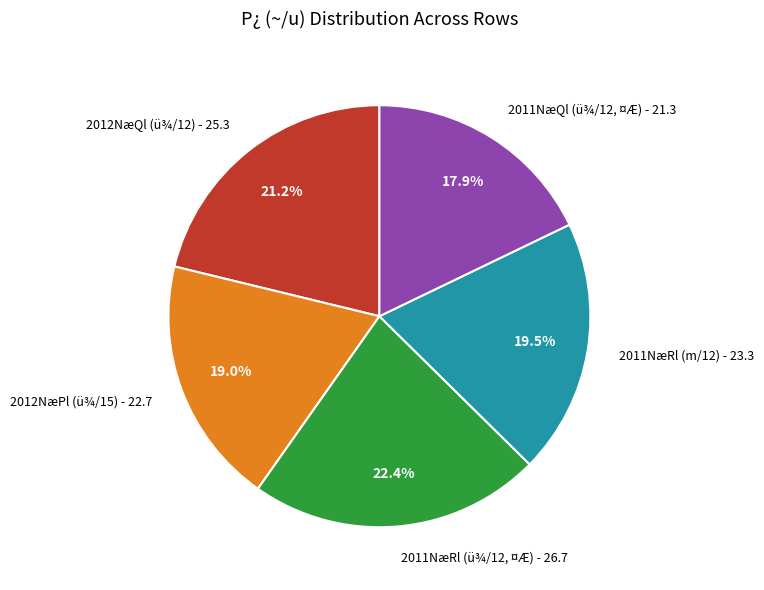

Do 2011NæRl (m/12) - 23.3 and 2011NæRl (ü¾/12, ¤Æ) - 26.7 together represent more than half of the pie?

No